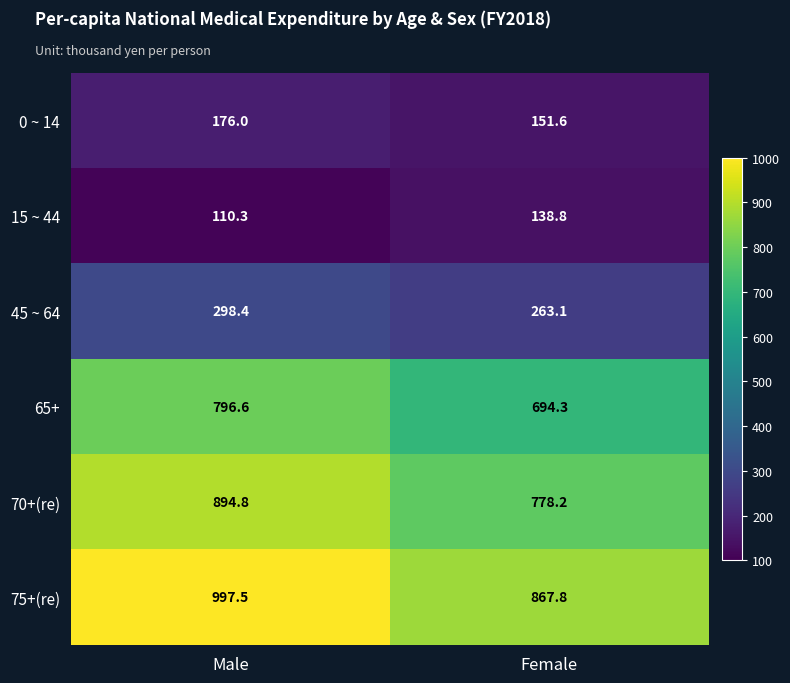

Reading right to left, transcribe all the data shown in this chart.

0 ~ 14: 151.6	176.0
15 ~ 44: 138.8	110.3
45 ~ 64: 263.1	298.4
65+: 694.3	796.6
70+(re): 778.2	894.8
75+(re): 867.8	997.5